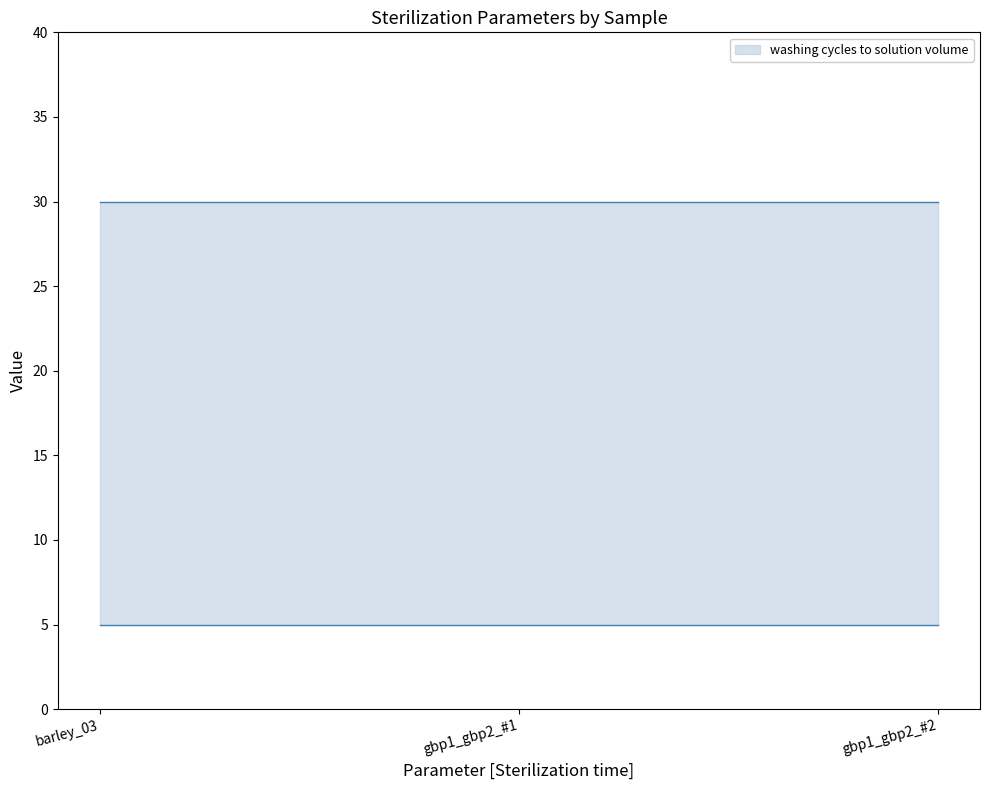

Where is Parameter [washing cycles] nearest to the value 5?

barley_03